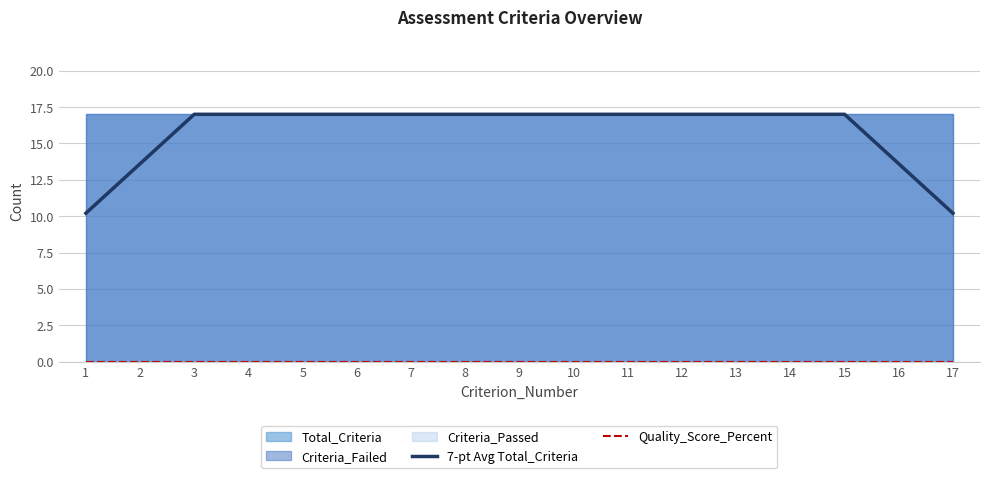

What is the sum of the 7-pt Avg Total_Criteria values at 4 and 13?

34.0